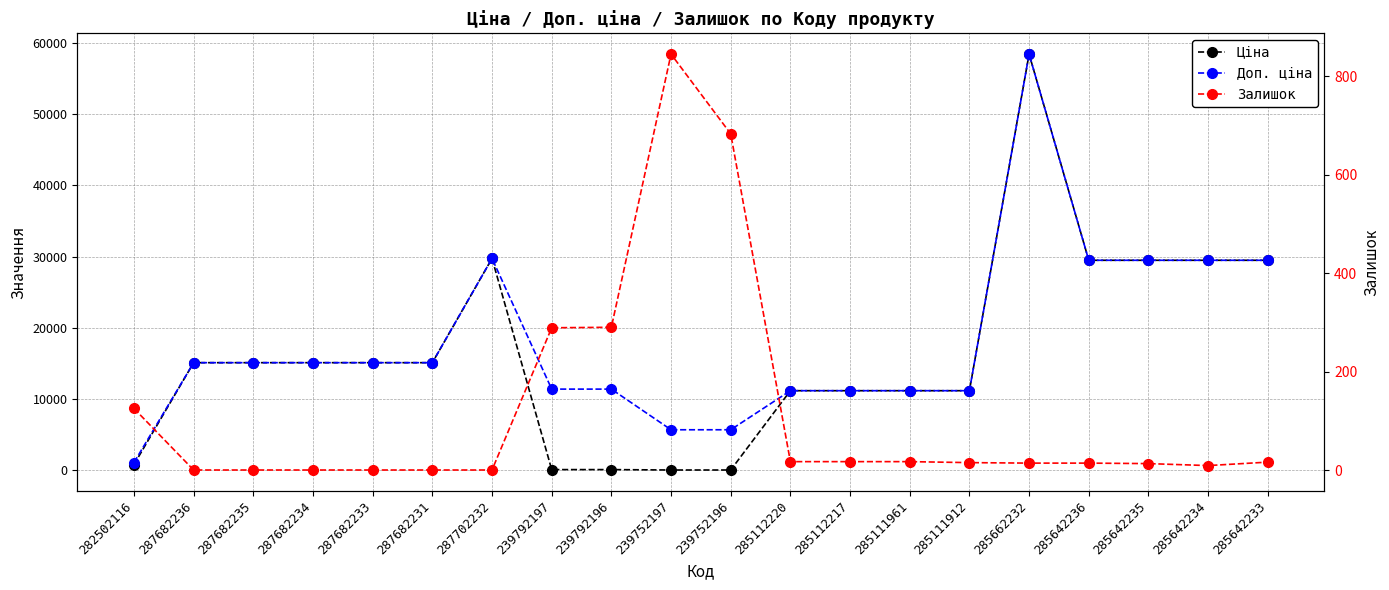

Rank the series at 282502116 from lowest to highest value.

Залишок, Ціна, Доп. ціна